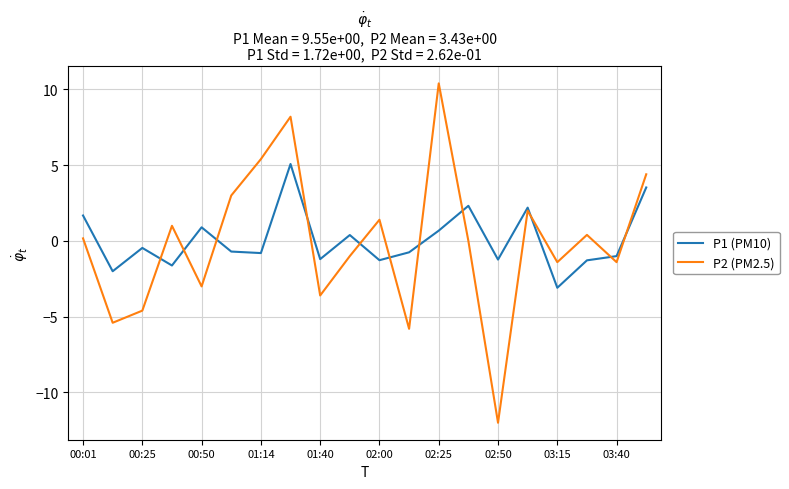

What is the average value of the P2 (PM2.5) series?

-0.1